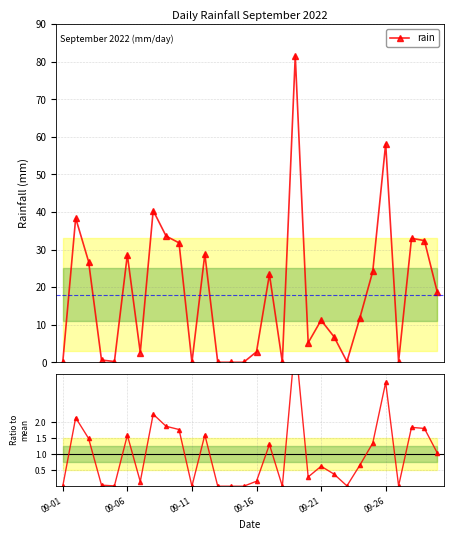

What is the spread (max minus min) of values at 18?

77.1